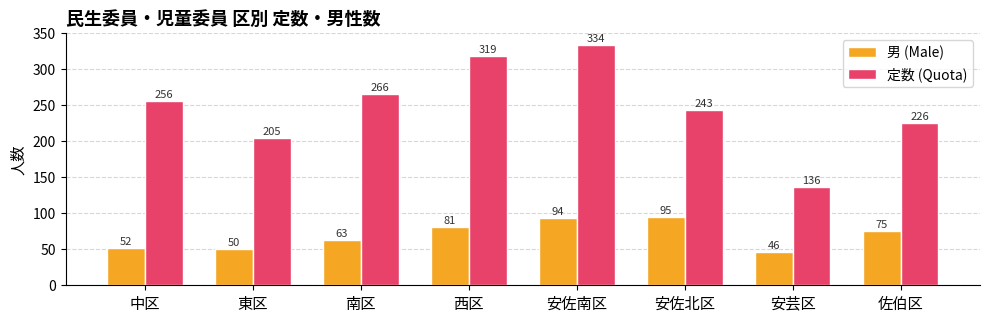

Which label corresponds to the smallest value in the chart?

安芸区